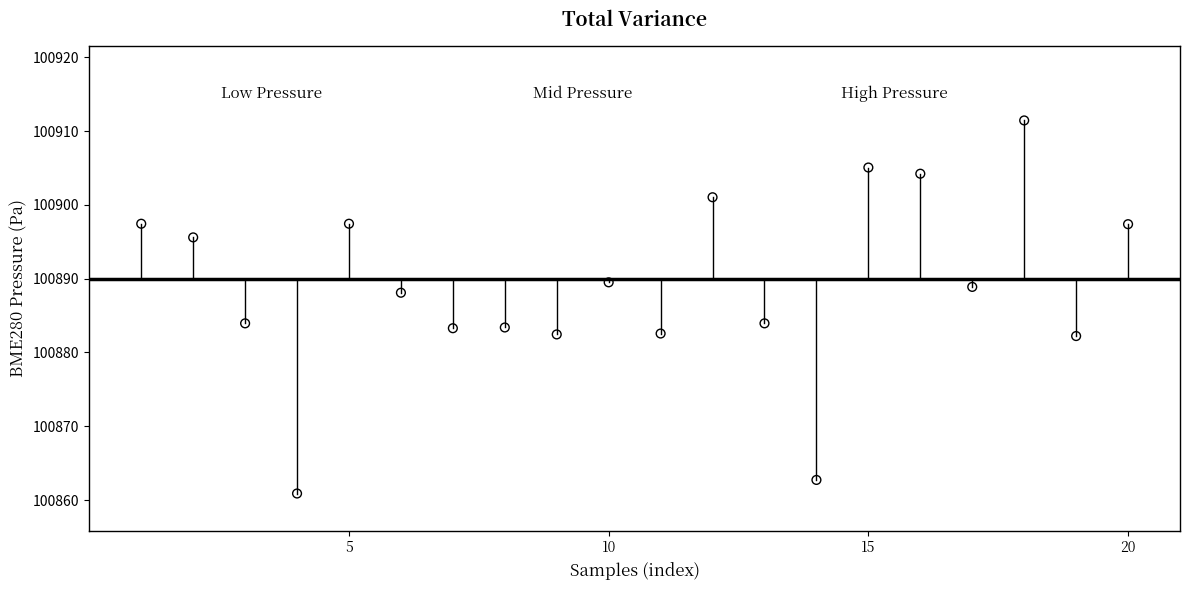

What is the range of X values (max minus min)?

19.0